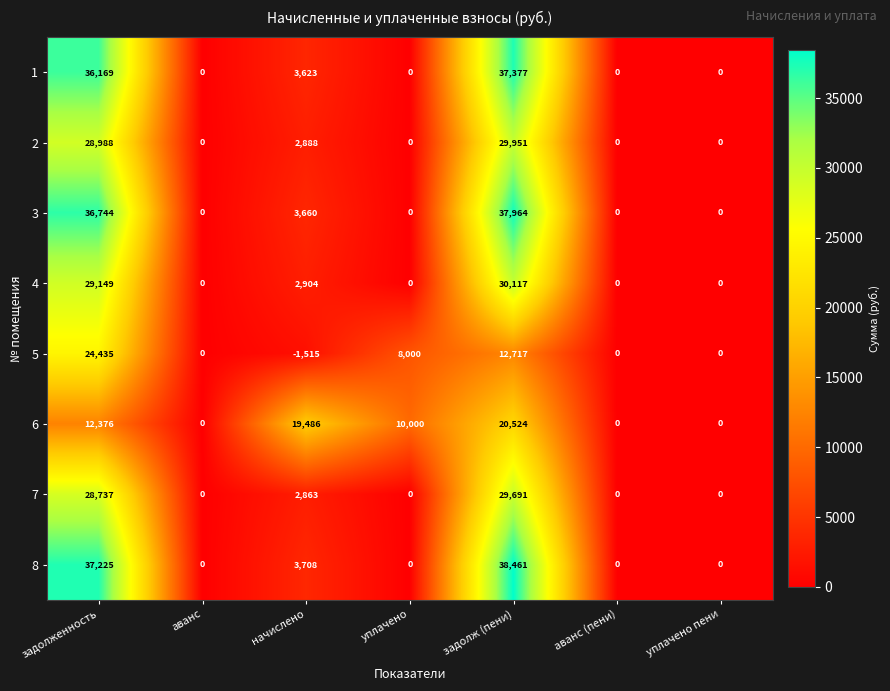

What is the maximum value shown in the chart?

38461